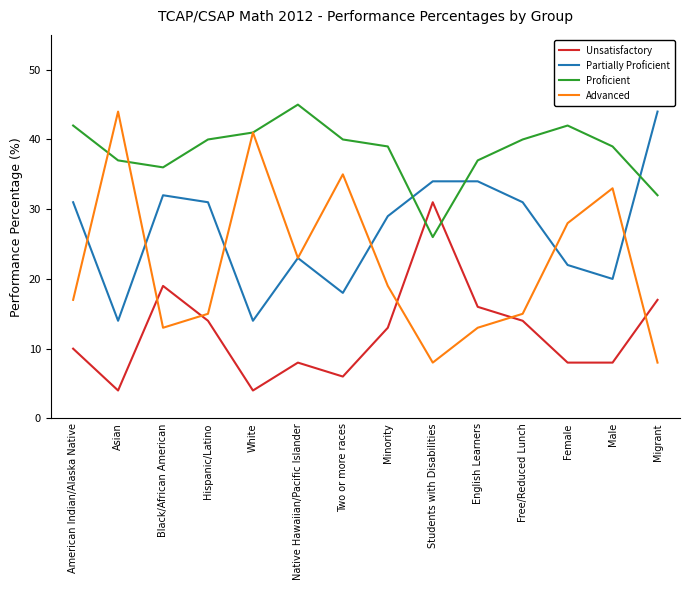

How many times do Partially Proficient and Proficient cross each other?

3